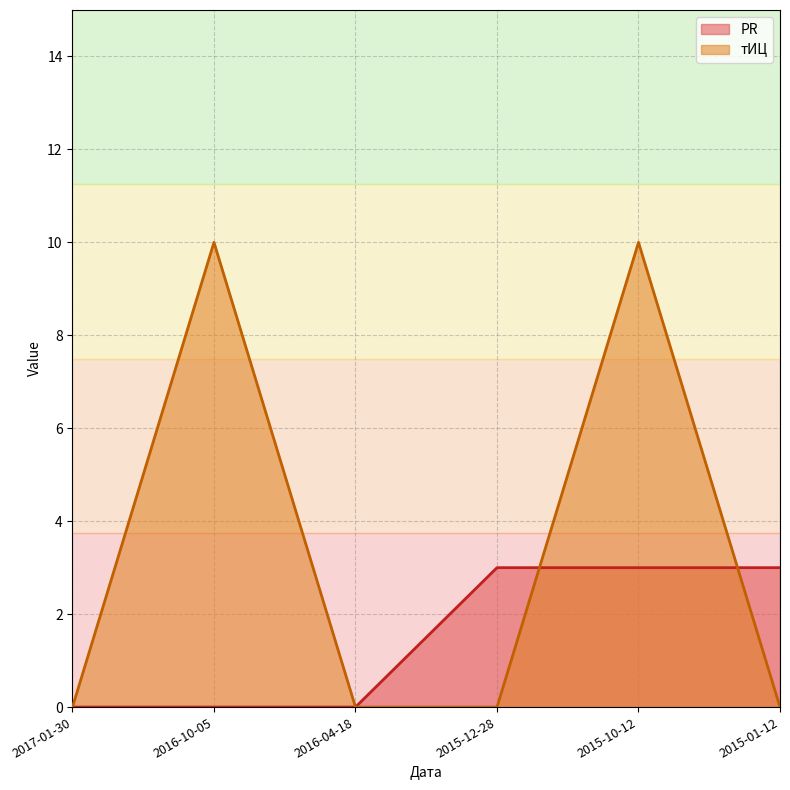

At which category is the sum across all series the highest?

2015-10-12